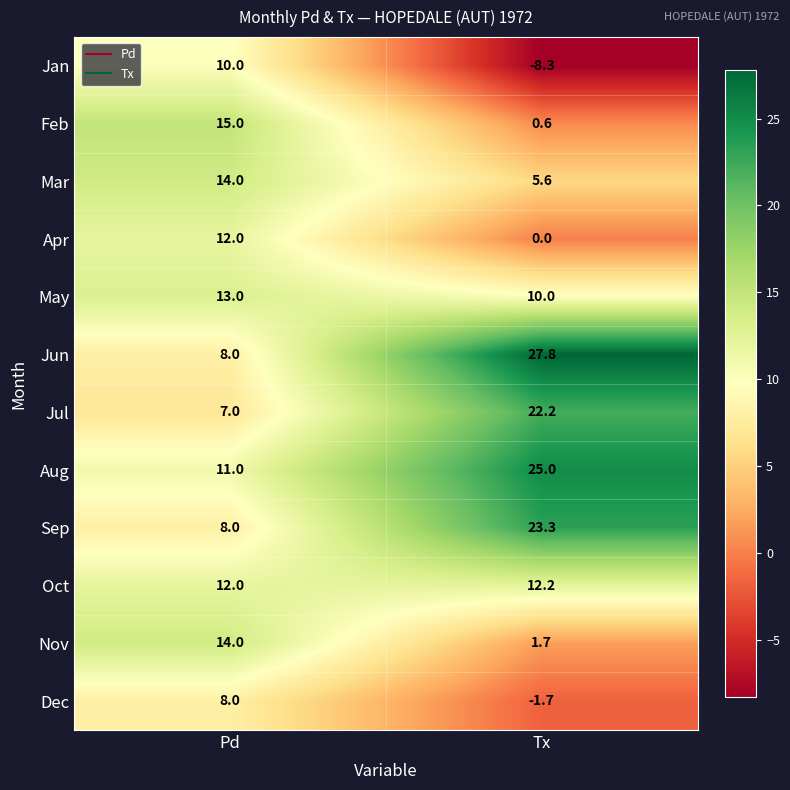

At which category is the sum across all series the highest?

Pd